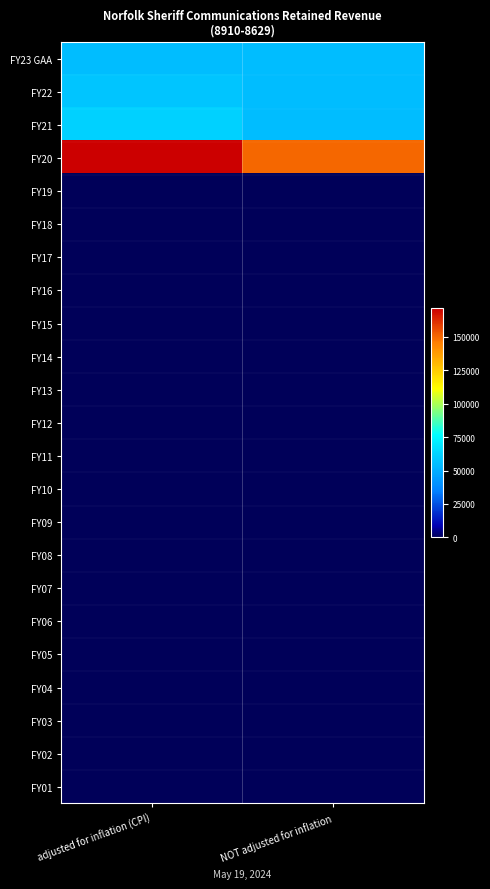

What is the maximum value shown in the chart?

171289